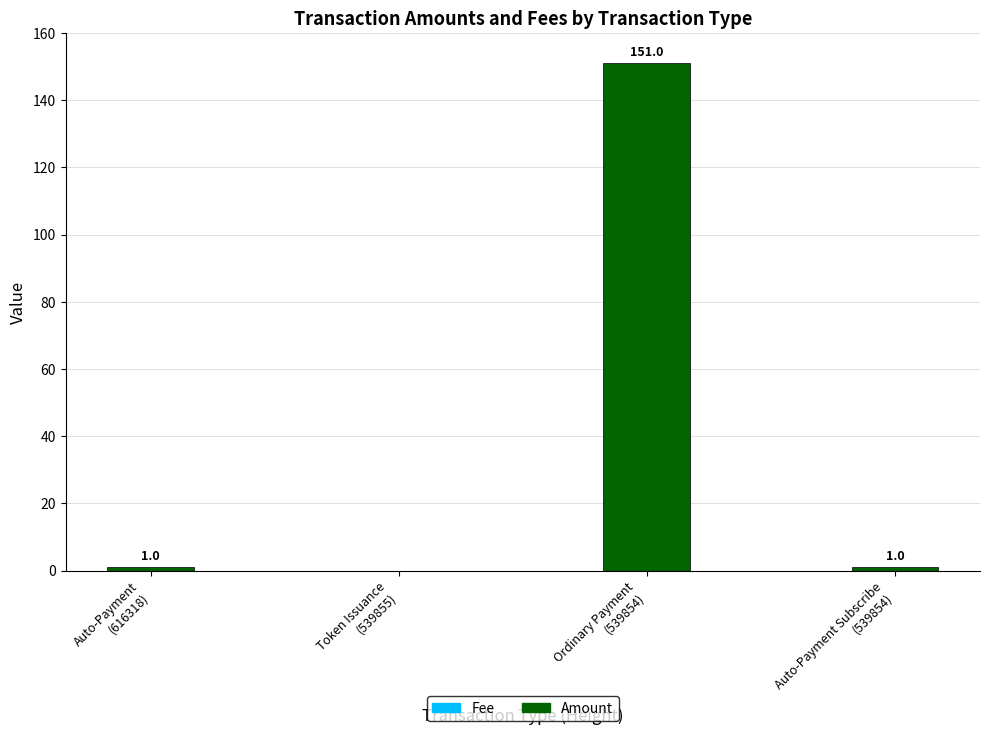

Are the bars grouped side by side (vs. stacked)?

Yes